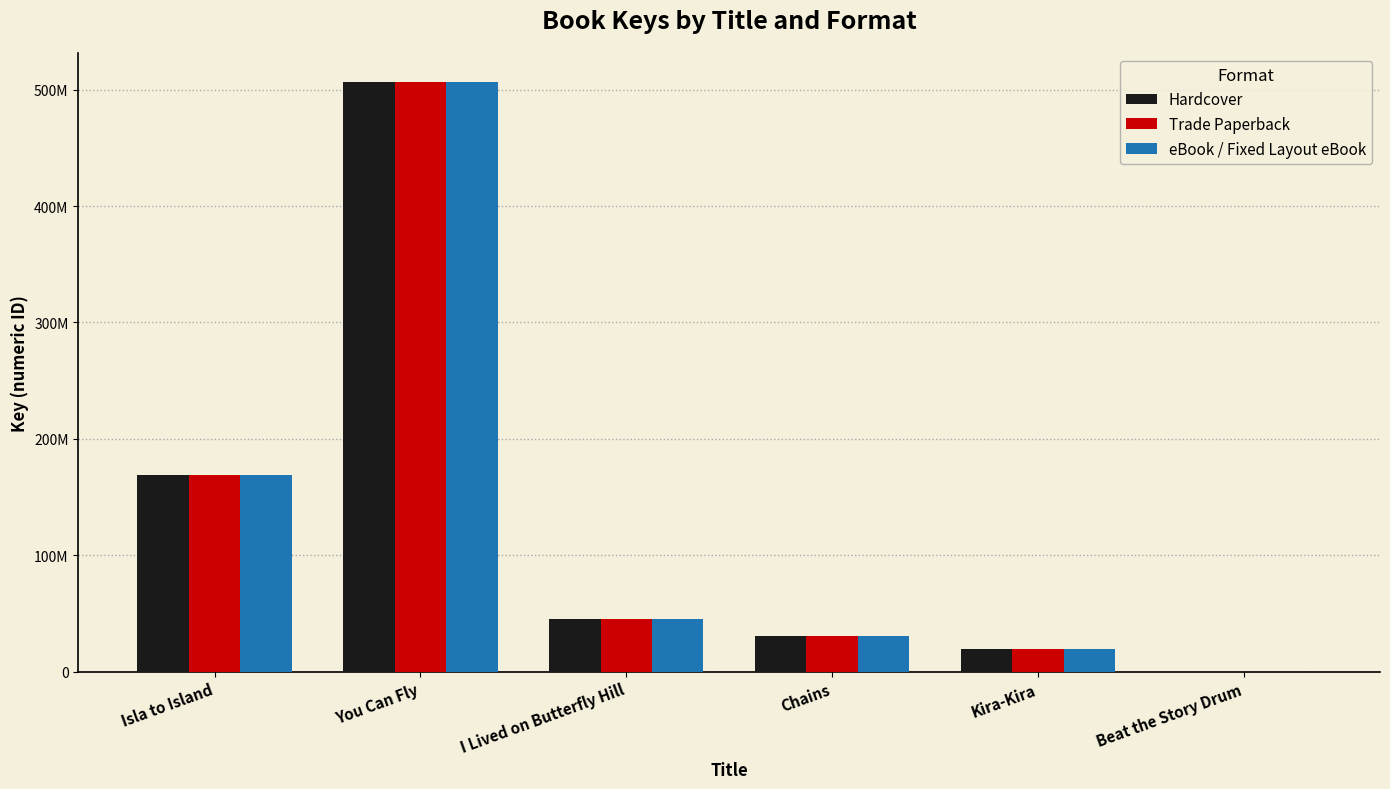

At which label does Trade Paperback reach its minimum?

Beat the Story Drum